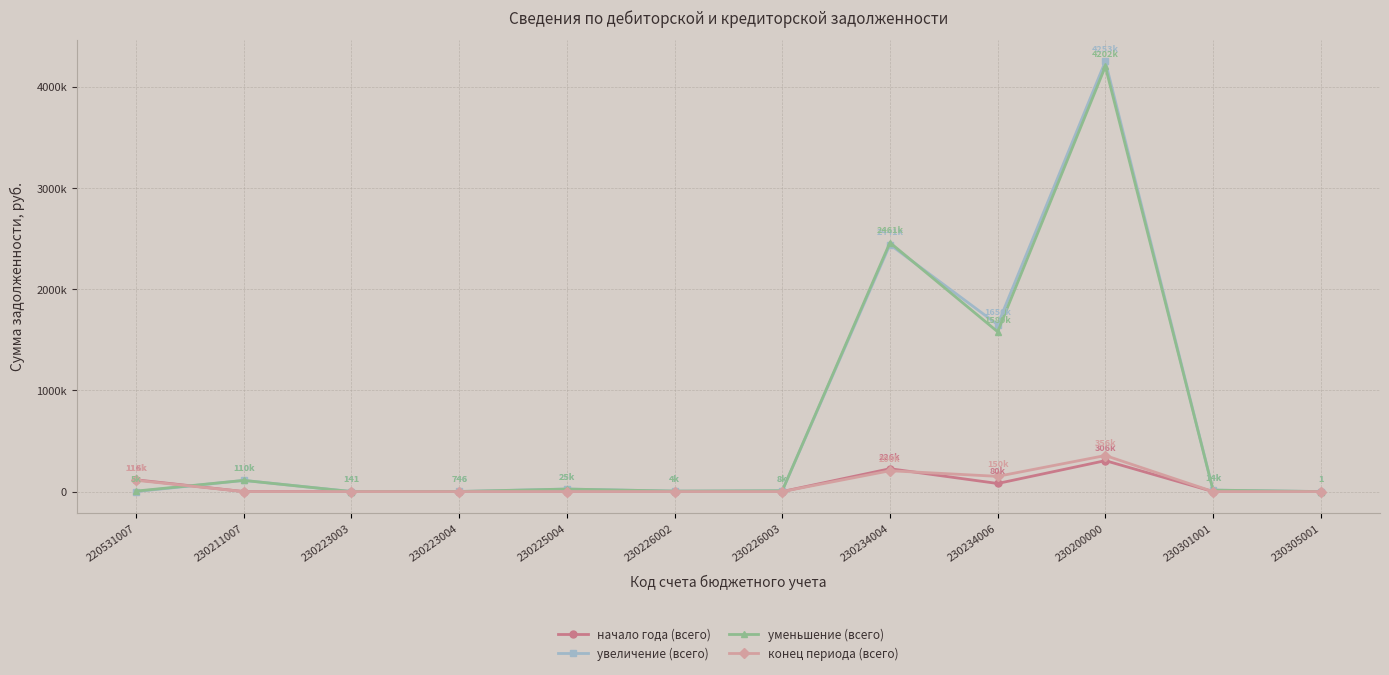

What are all the series names shown in the legend?

начало года (всего), увеличение (всего), уменьшение (всего), конец периода (всего)